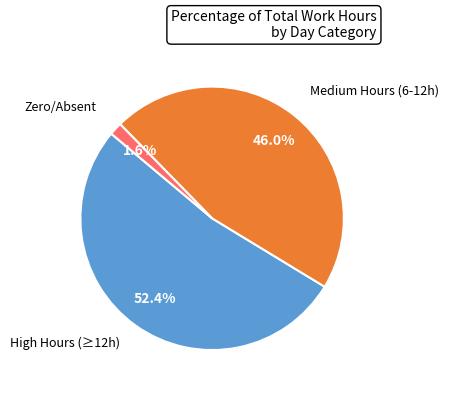

Does any single category account for the majority?

Yes